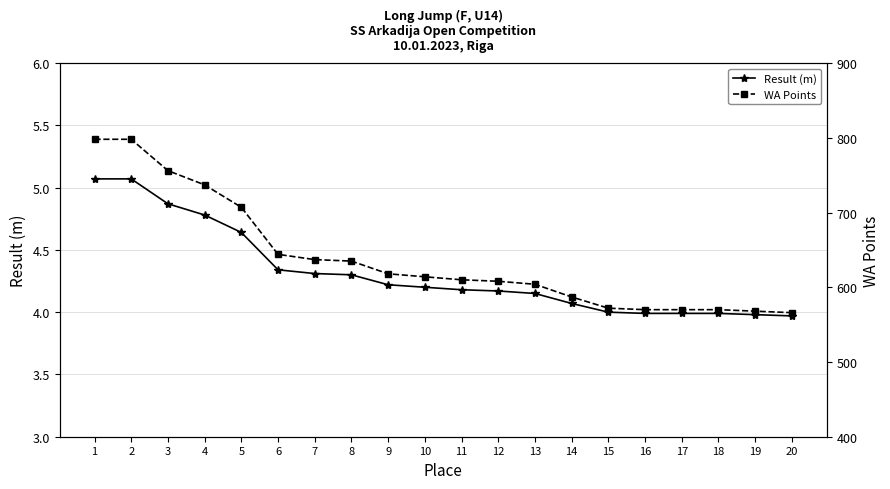

What is the average value of the WA Points series?

638.5